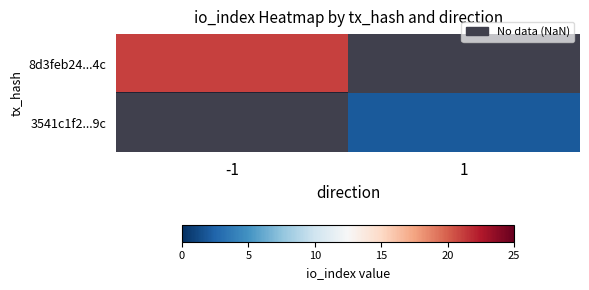

What is the maximum value shown in the chart?

21.0